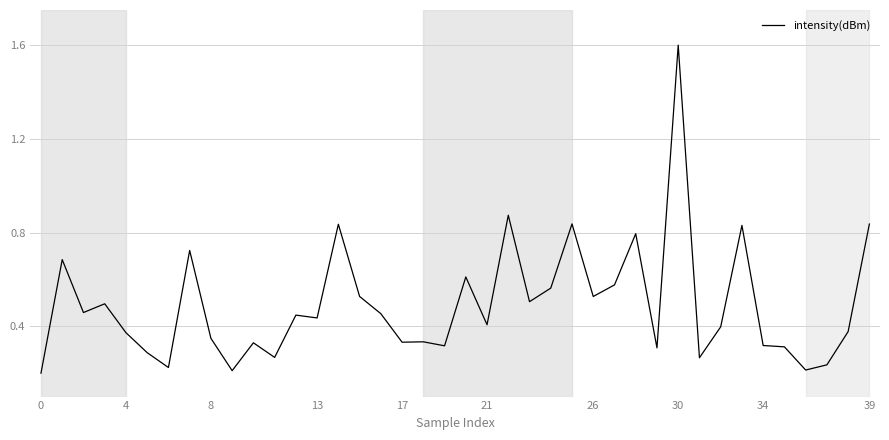

How many lines are shown in the chart?

1